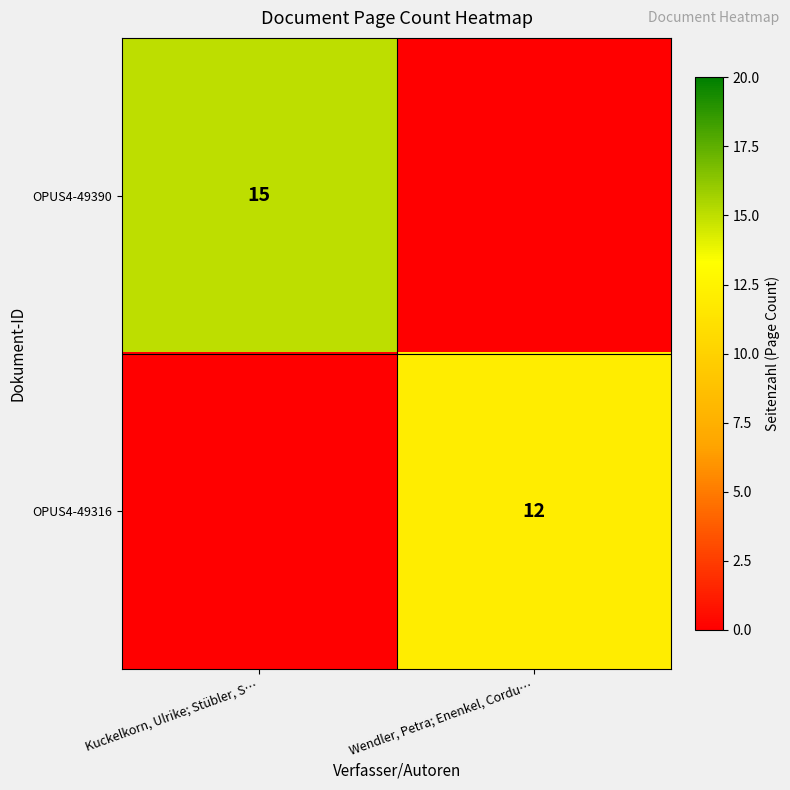

Is the value of OPUS4-49390 at Kuckelkorn, Ulrike; Stübler, S… greater than the value of OPUS4-49316 at Wendler, Petra; Enenkel, Cordu…?

Yes